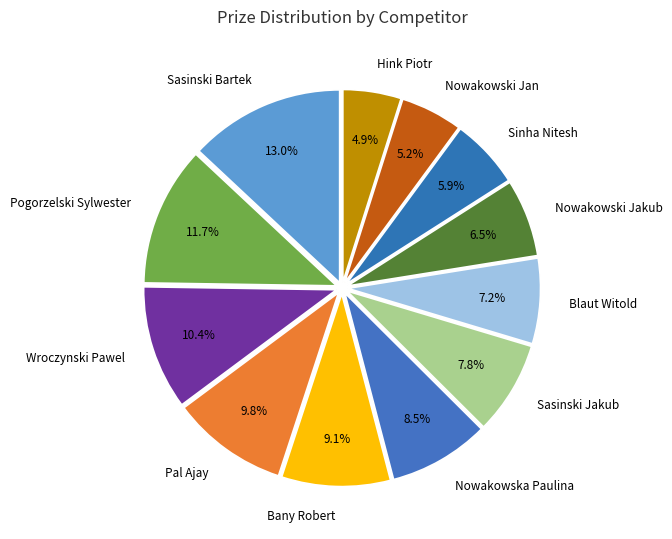

Combined, do Blaut Witold and Nowakowska Paulina account for over 50%?

No